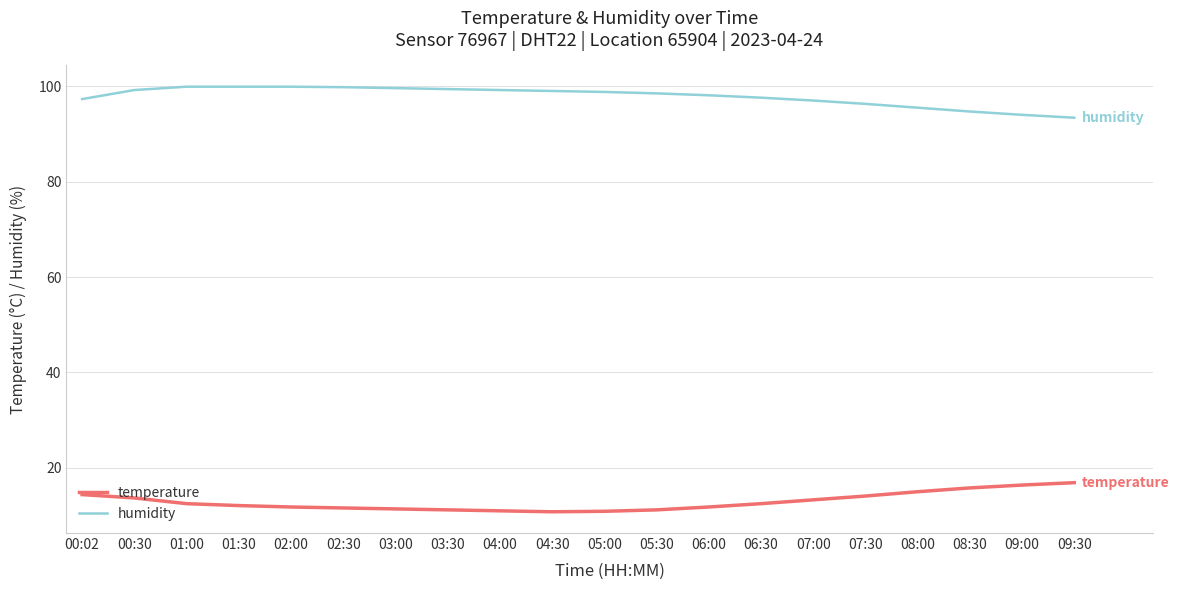

Rank the series by their maximum value, from highest to lowest.

humidity, temperature